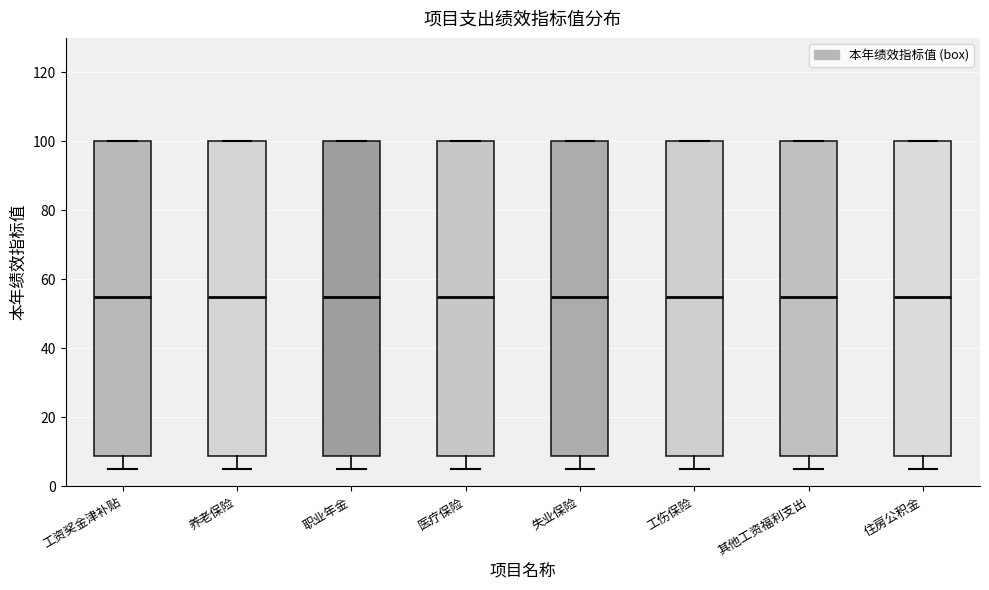

Reading left to right, transcribe this box plot: for each box, give where its median line is, the range the box spans, and where its two whiskers end, as read against the y-axis. The values are not printed on the chart, so give them approximately, as read against the axis.

工资奖金津补贴: median 56, box 8 to 100, whiskers 6 to 100
养老保险: median 56, box 8 to 100, whiskers 6 to 100
职业年金: median 56, box 8 to 100, whiskers 6 to 100
医疗保险: median 56, box 8 to 100, whiskers 6 to 100
失业保险: median 56, box 8 to 100, whiskers 6 to 100
工伤保险: median 56, box 8 to 100, whiskers 6 to 100
其他工资福利支出: median 56, box 8 to 100, whiskers 6 to 100
住房公积金: median 56, box 8 to 100, whiskers 6 to 100